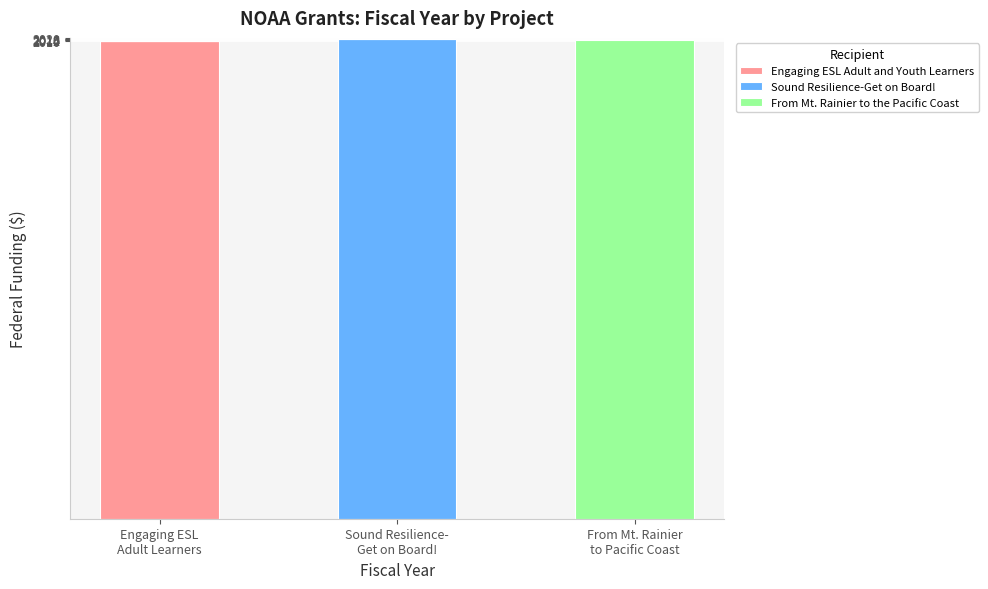

What is the maximum value for Engaging ESL Adult and Youth Learners?

2010